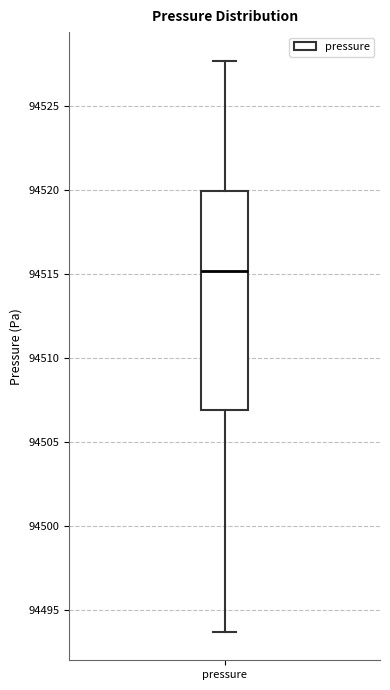

Transcribe this box plot: give where the median line is, the range the box spans, and where the two whiskers end, as read against the y-axis. The values are not printed on the chart, so give them approximately, as read against the axis.

median 94515.0, box 94507.0 to 94520.0, whiskers 94493.5 to 94527.5